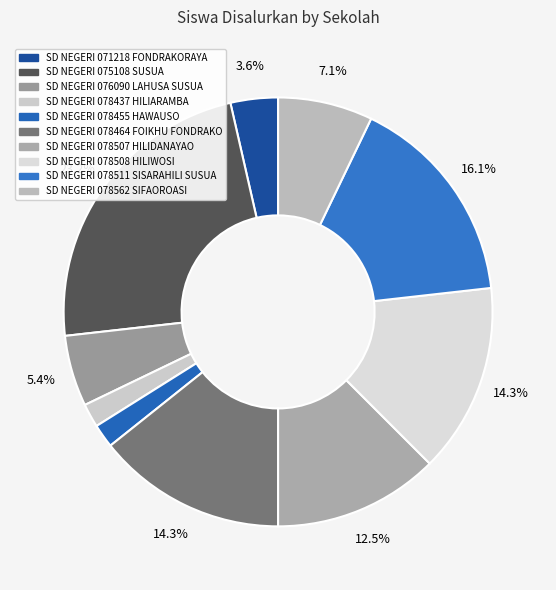

Is it true that SD NEGERI 078511 SISARAHILI SUSUA is 16% of the pie?

True